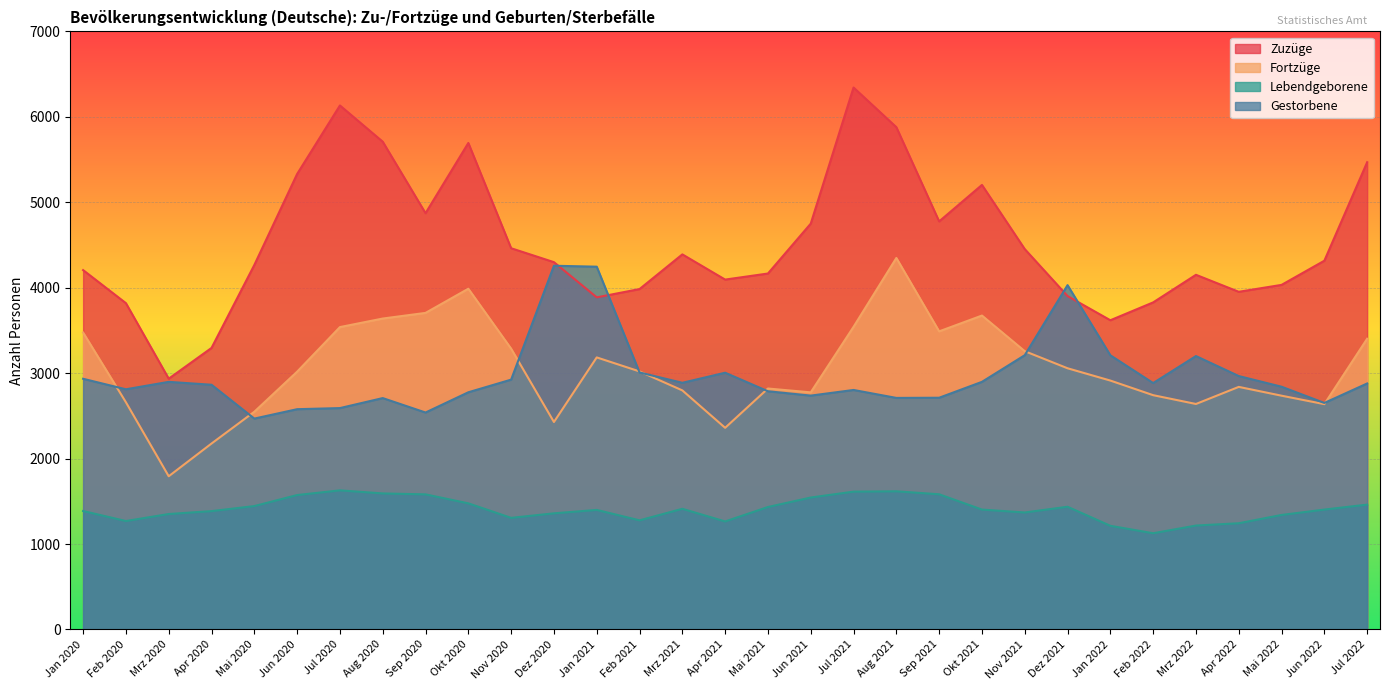

Reading right to left, transcribe all the data shown in this chart.

Zuzüge: 5469	4316	4033	3952	4151	3828	3619	3902	4452	5203	4776	5879	6343	4750	4166	4095	4390	3984	3887	4299	4462	5694	4872	5709	6133	5331	4266	3295	2935	3819	4206
Fortzüge: 3403	2637	2736	2839	2639	2742	2913	3057	3257	3674	3489	4348	3542	2775	2820	2360	2798	3020	3184	2428	3286	3988	3705	3639	3539	3017	2548	2176	1793	2659	3475
Lebendgeborene: 1461	1403	1340	1243	1216	1126	1213	1436	1369	1403	1582	1617	1613	1544	1433	1264	1412	1277	1399	1359	1306	1476	1581	1592	1628	1573	1444	1385	1351	1269	1386
Gestorbene: 2879	2651	2841	2966	3200	2884	3209	4030	3210	2898	2712	2710	2803	2737	2788	3005	2887	3008	4246	4257	2924	2776	2539	2708	2591	2578	2468	2864	2898	2811	2934